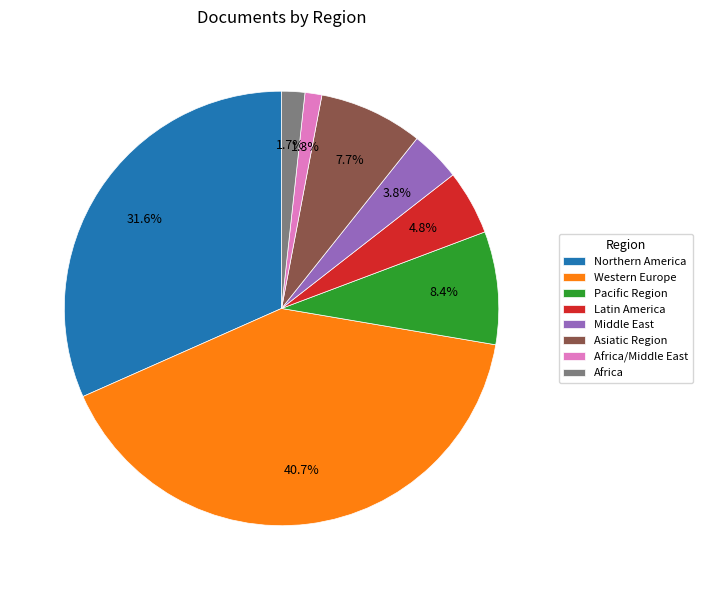

To the nearest percent, what portion does Pacific Region represent?

8%